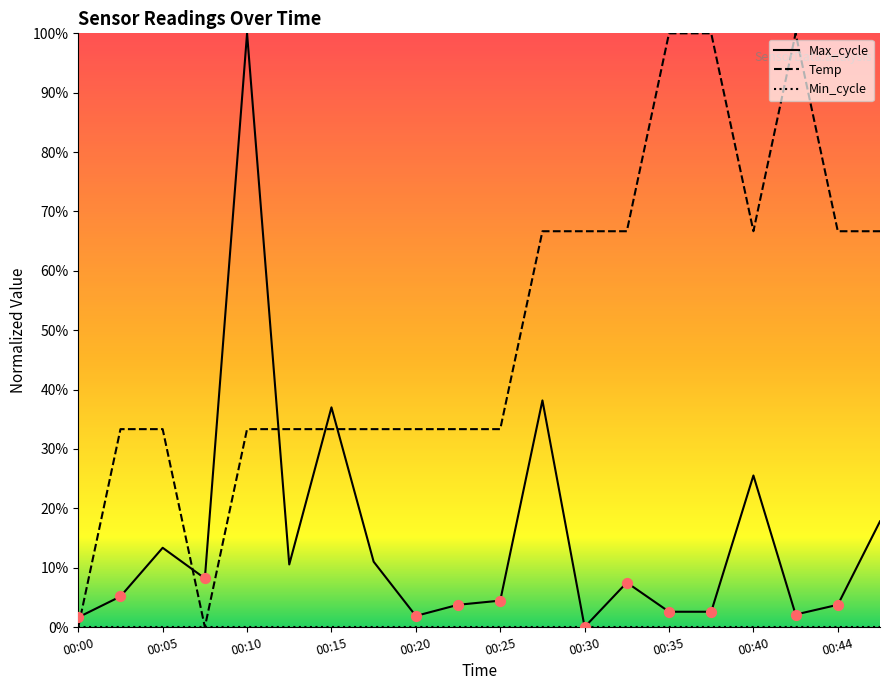

Is the value of Temp at 00:13 greater than the value of Max_cycle at 00:17?

Yes